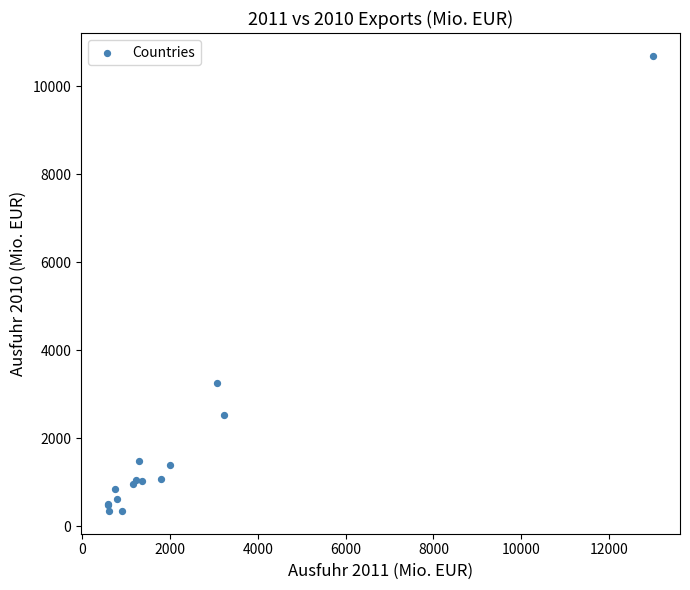

What Y value in the scatter plot is closest to 5520?

3248.7